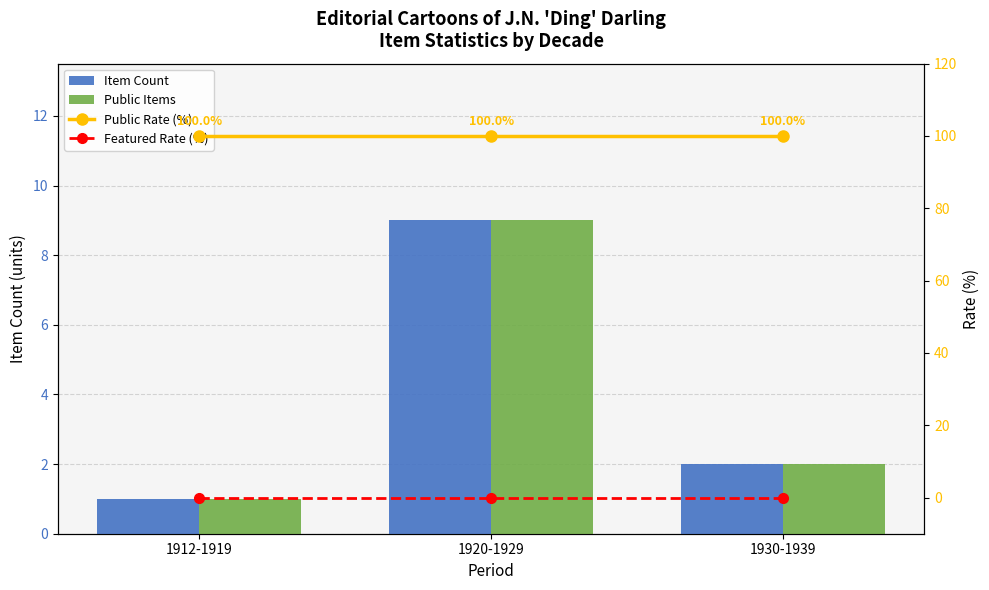

How many values in the Public Items series exceed 2?

1